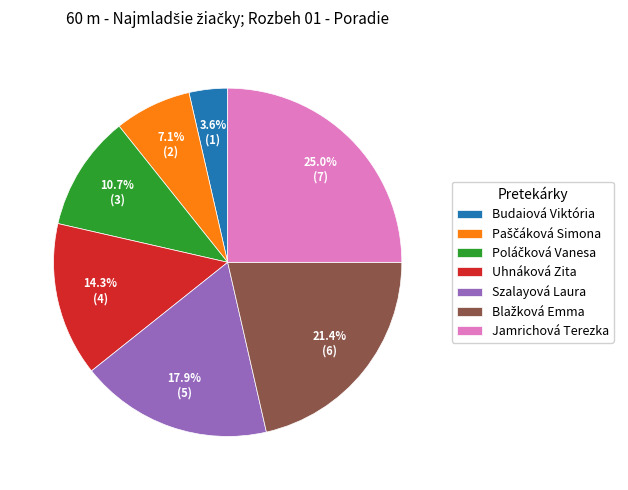

Which category has the biggest portion of the pie?

Jamrichová Terezka